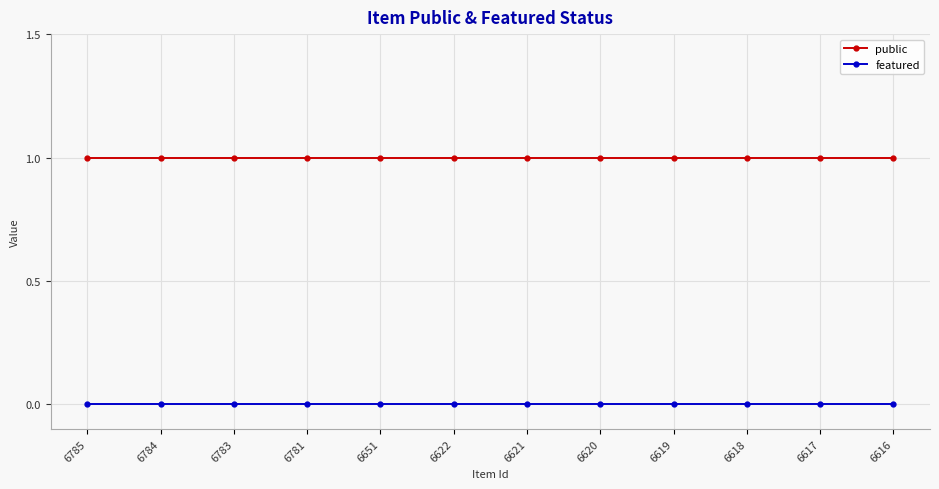

How many lines are shown in the chart?

2